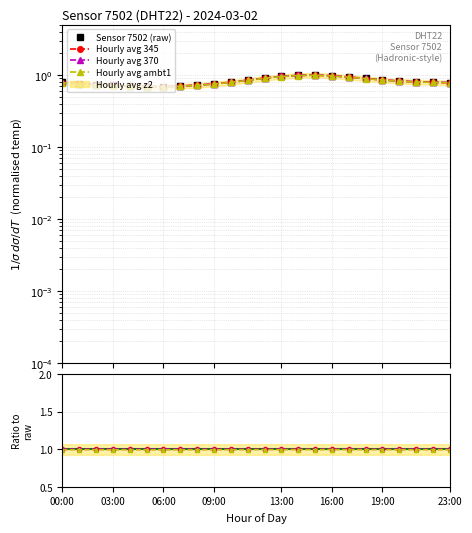

What is the greatest value displayed?

1.0